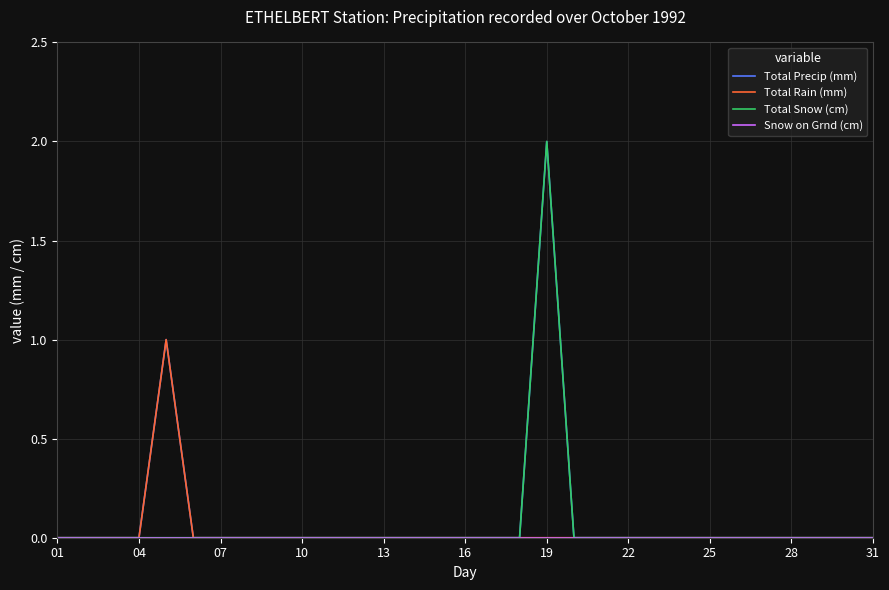

Which label corresponds to the largest value in the chart?

19